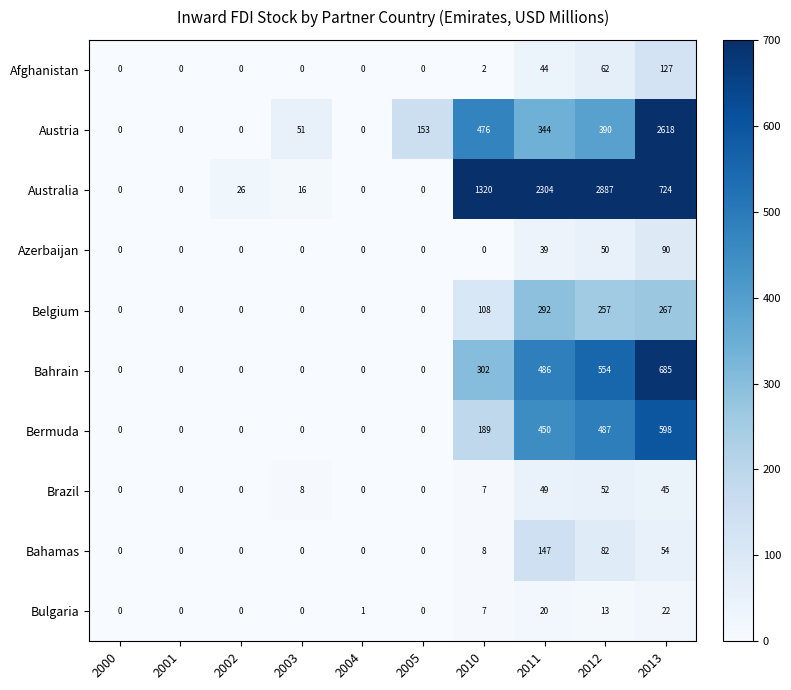

Count the number of data series in this chart.

10